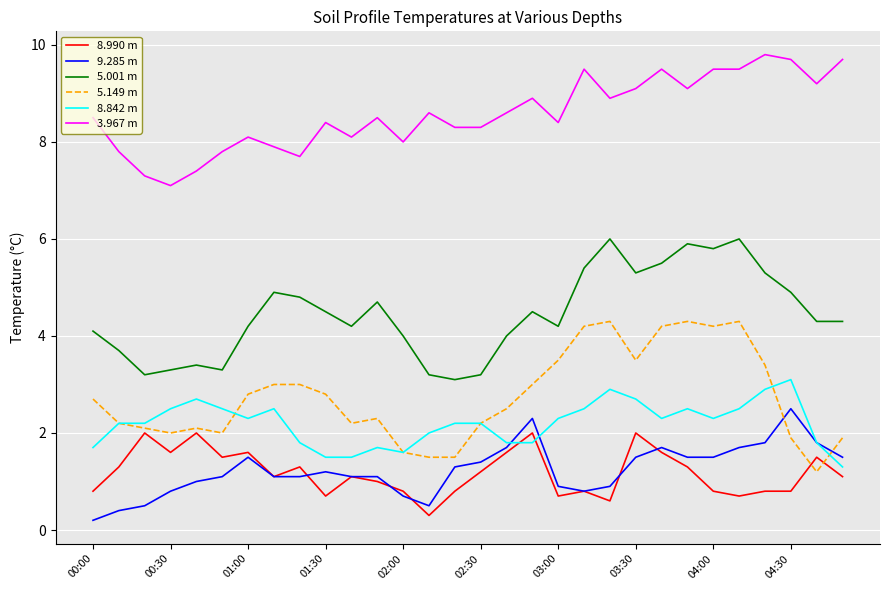

True or false: 3.967 m and 5.149 m intersect in this chart.

False